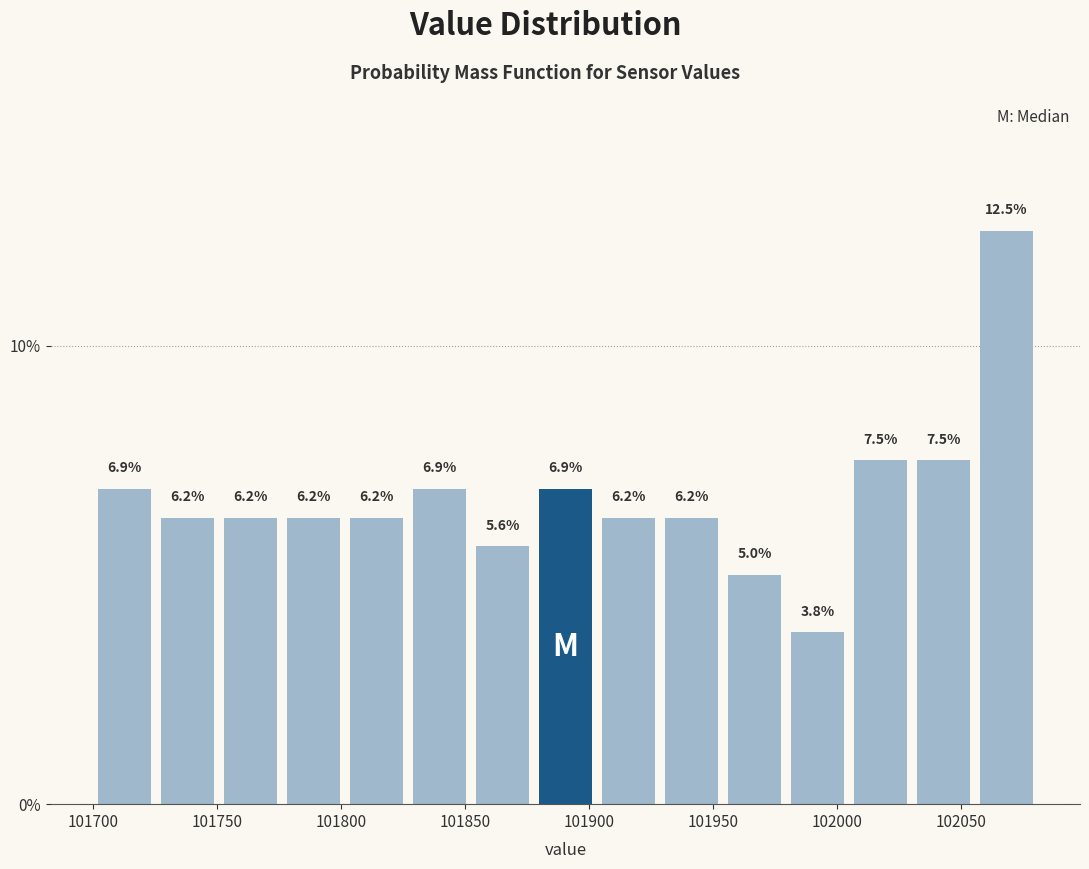

Over which range of the x-axis is the bar tallest?

102055 to 102080